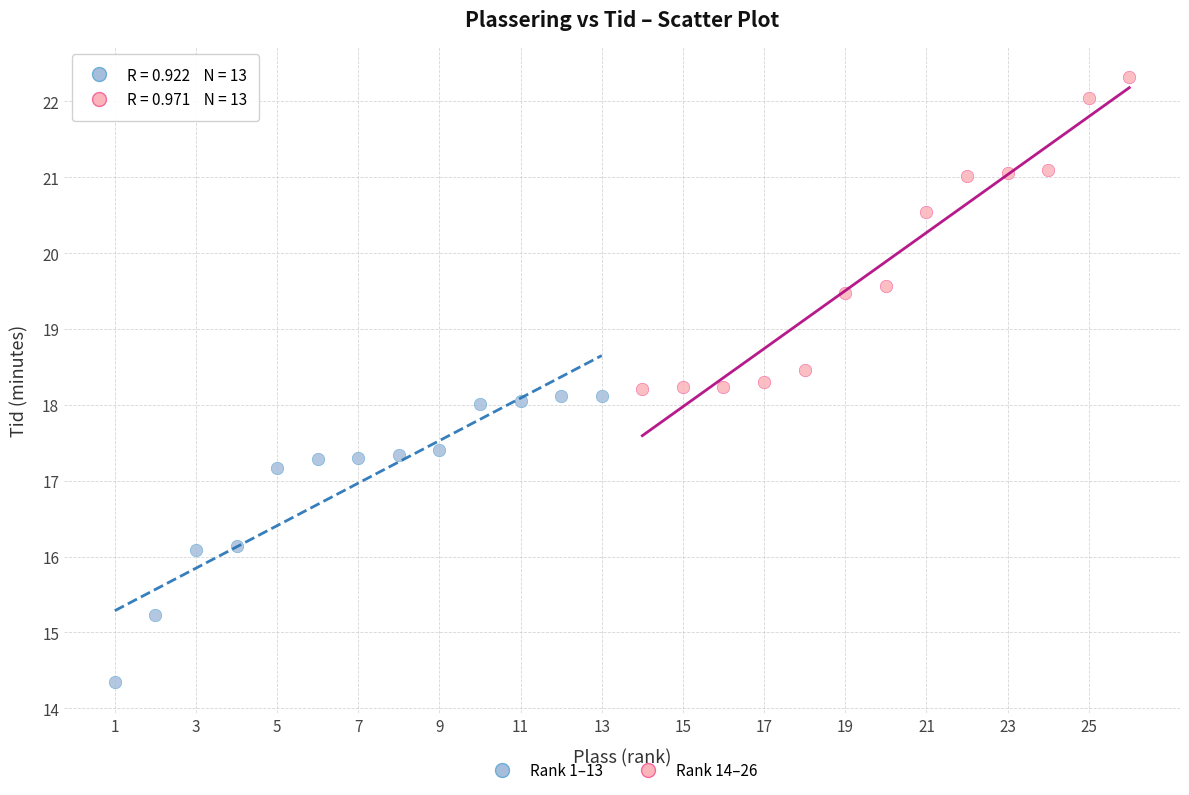

Which series reaches the minimum Y coordinate?

Rank 1–13